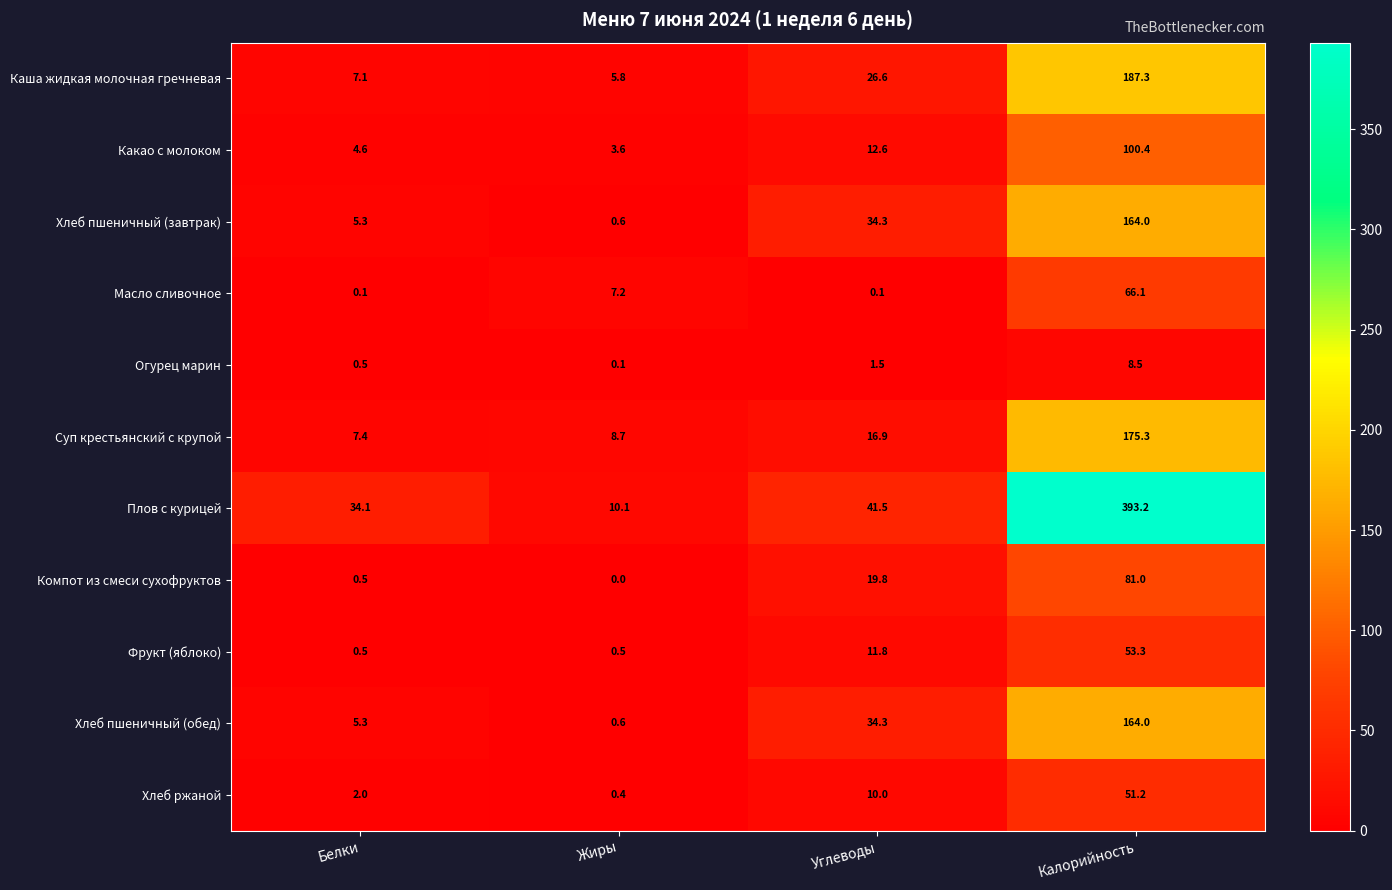

How many categories are shown in the chart?

4